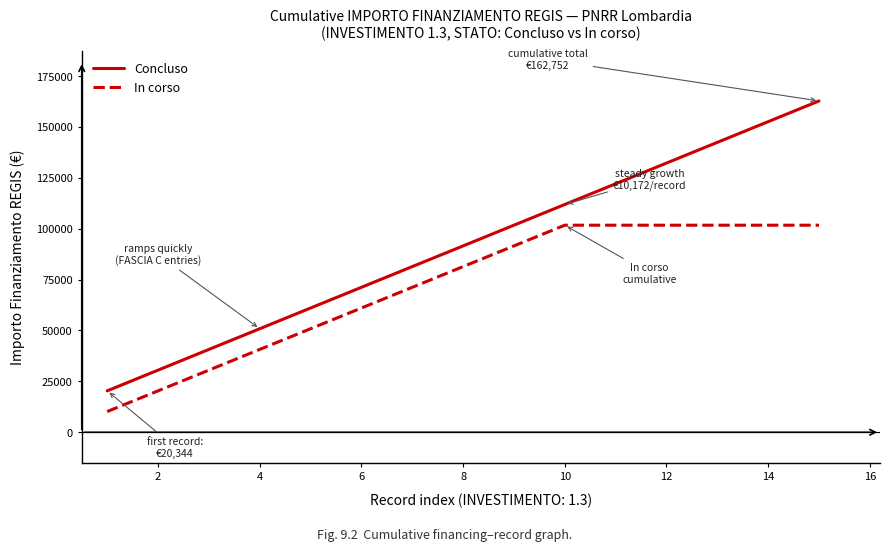

What are all the series names shown in the legend?

Concluso, In corso